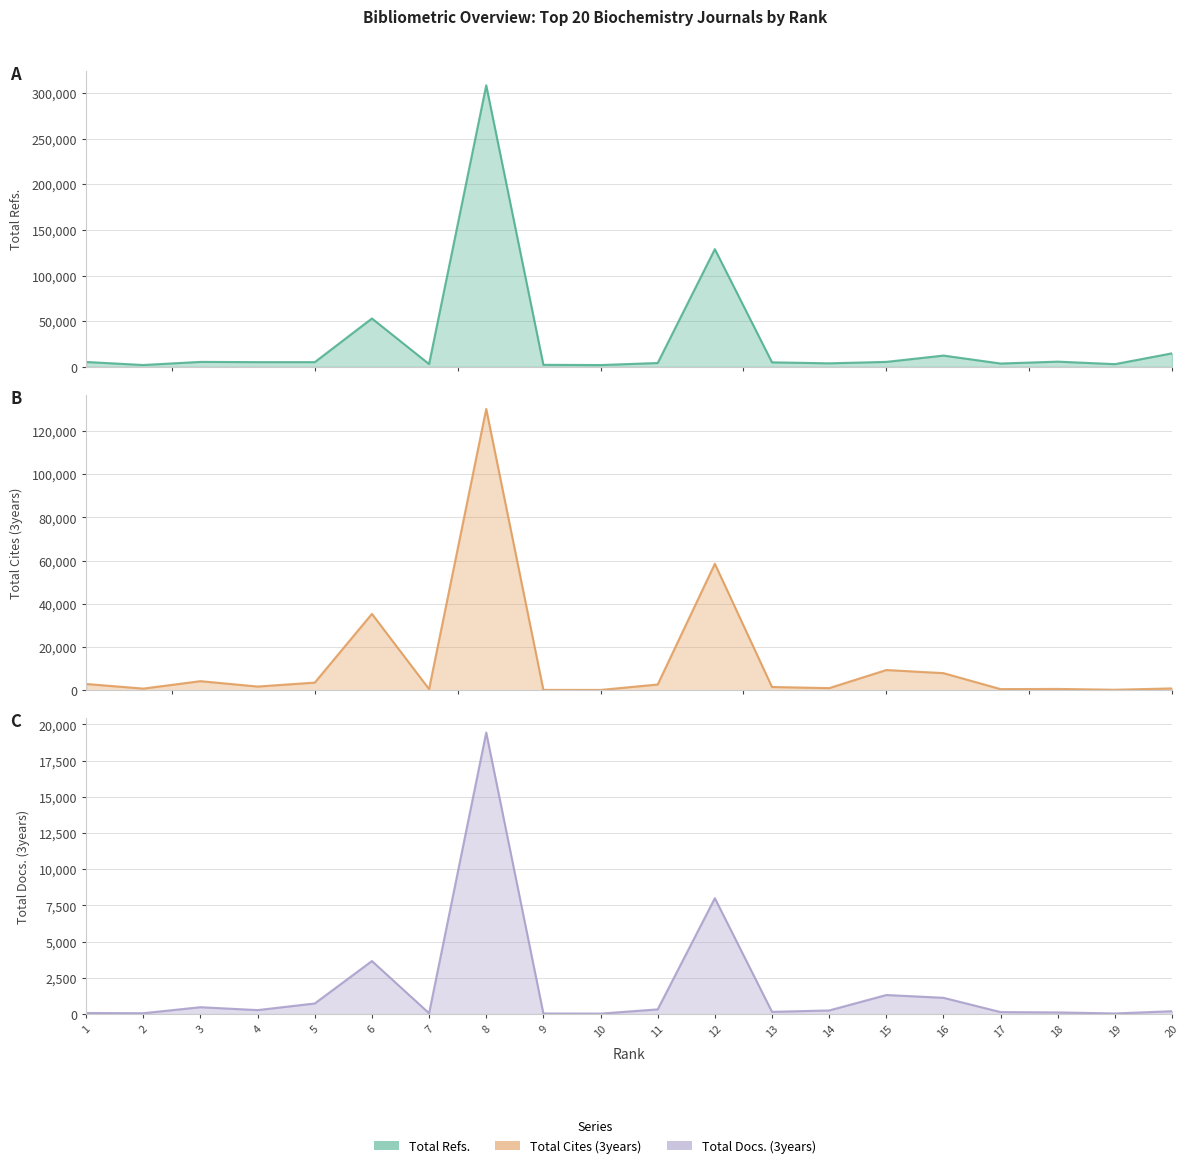

What is the spread (max minus min) of values at 10?

1961